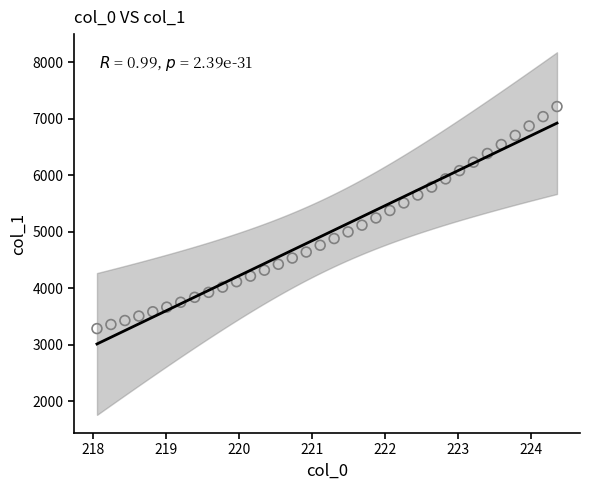

What is the range of X values (max minus min)?

6.3